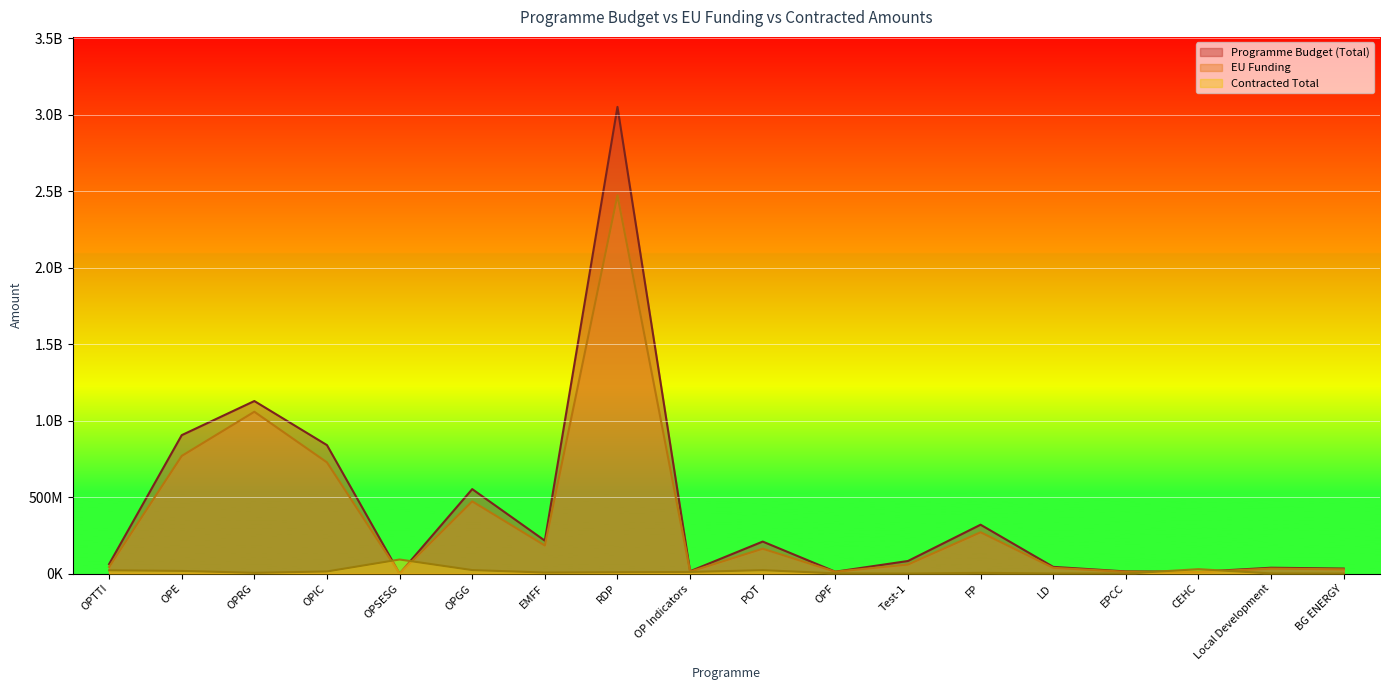

Where is Contracted Total nearest to the value 46038782?

CEHC